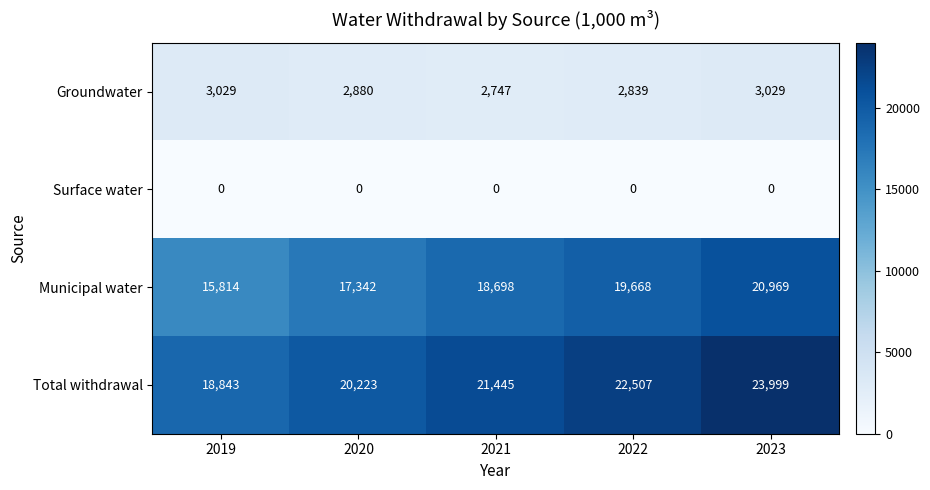

Read the Groundwater value at 2022, to the nearest 5.

2840